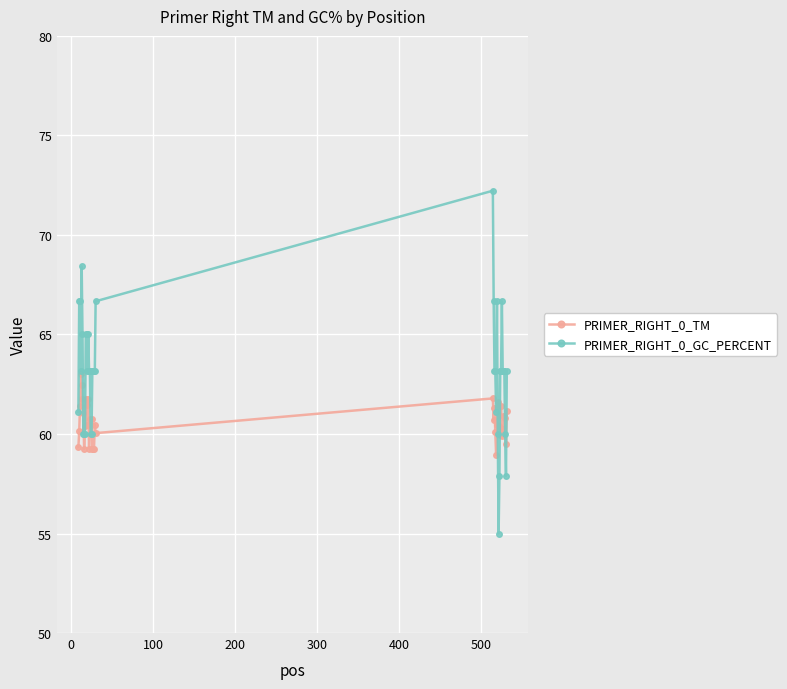

Which series has the largest total across all categories?

PRIMER_RIGHT_0_GC_PERCENT